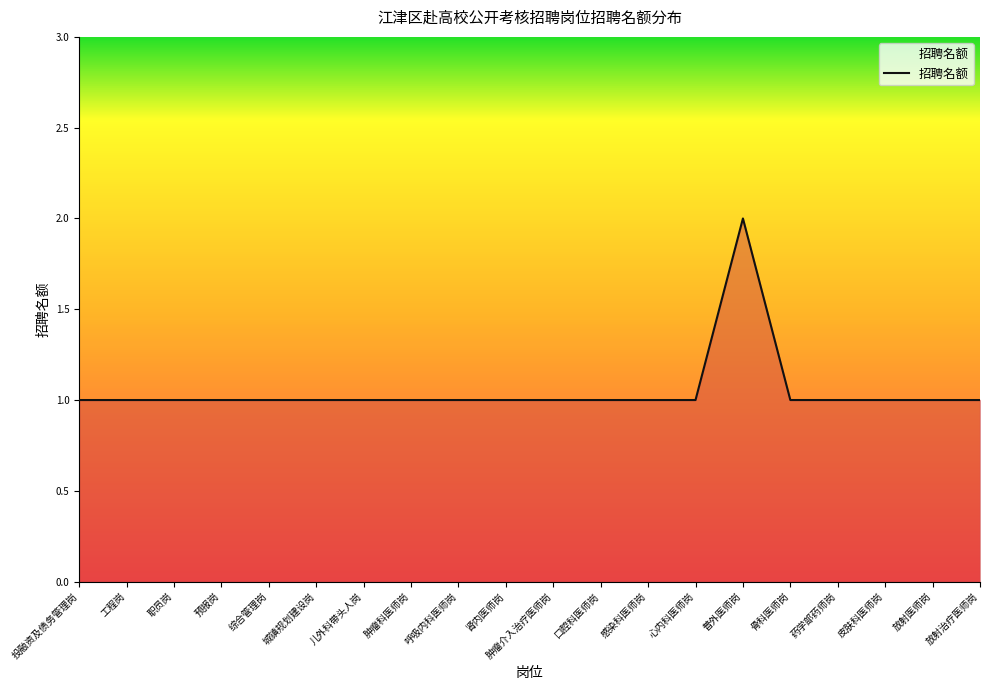

What is the sum of all values?

21